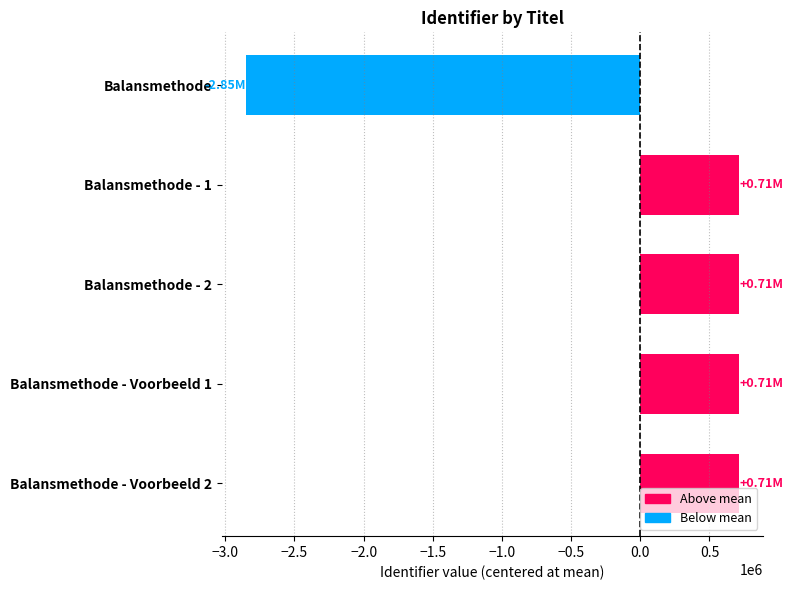

Count the number of categories in the chart.

5